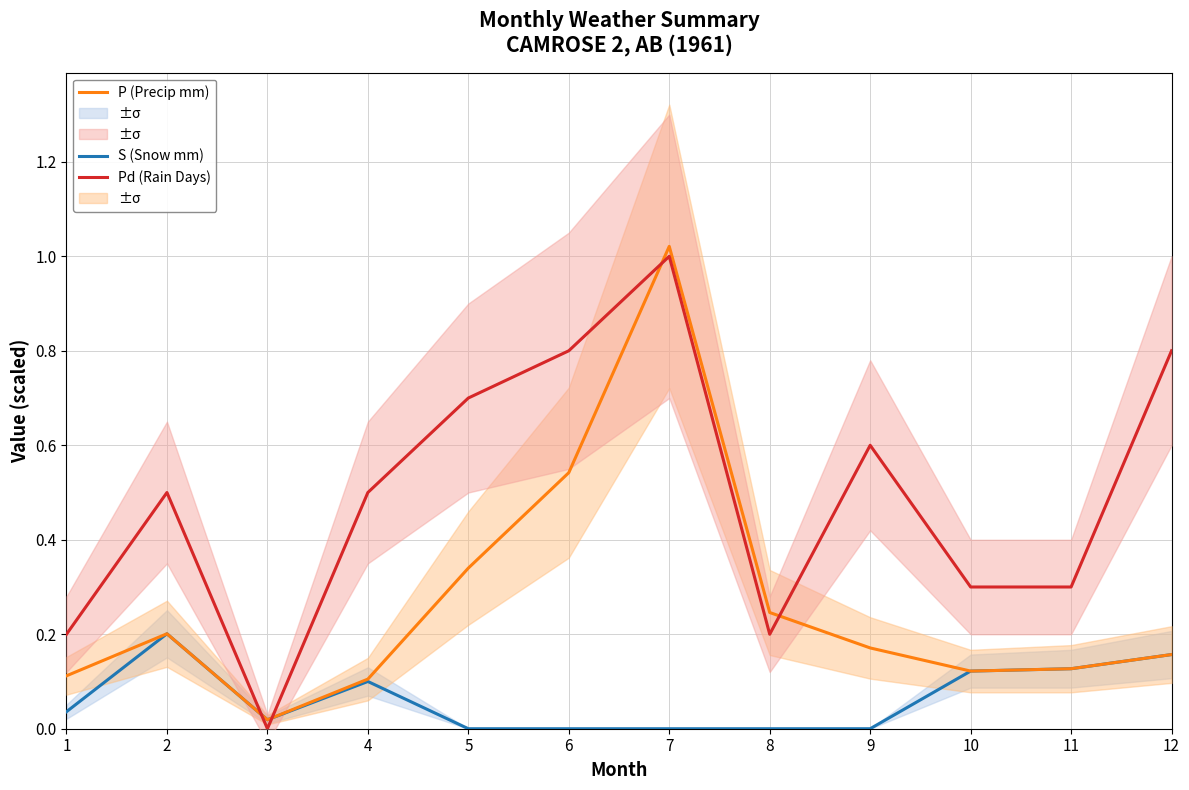

After their last crossing, which series has the higher values: Pd (Rain Days) or P (Precip mm)?

Pd (Rain Days)